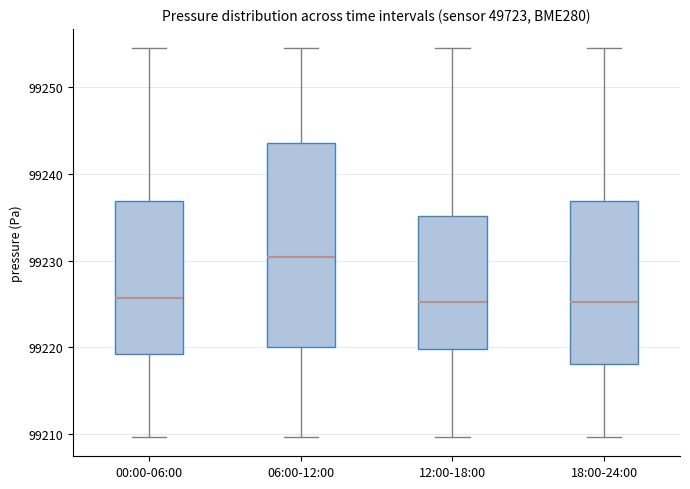

Reading left to right, transcribe this box plot: for each box, give where its median line is, the range the box spans, and where its two whiskers end, as read against the y-axis. The values are not printed on the chart, so give them approximately, as read against the axis.

00:00-06:00: median 99226, box 99219 to 99237, whiskers 99210 to 99254
06:00-12:00: median 99230, box 99220 to 99243, whiskers 99210 to 99254
12:00-18:00: median 99225, box 99220 to 99235, whiskers 99210 to 99254
18:00-24:00: median 99225, box 99218 to 99237, whiskers 99210 to 99254